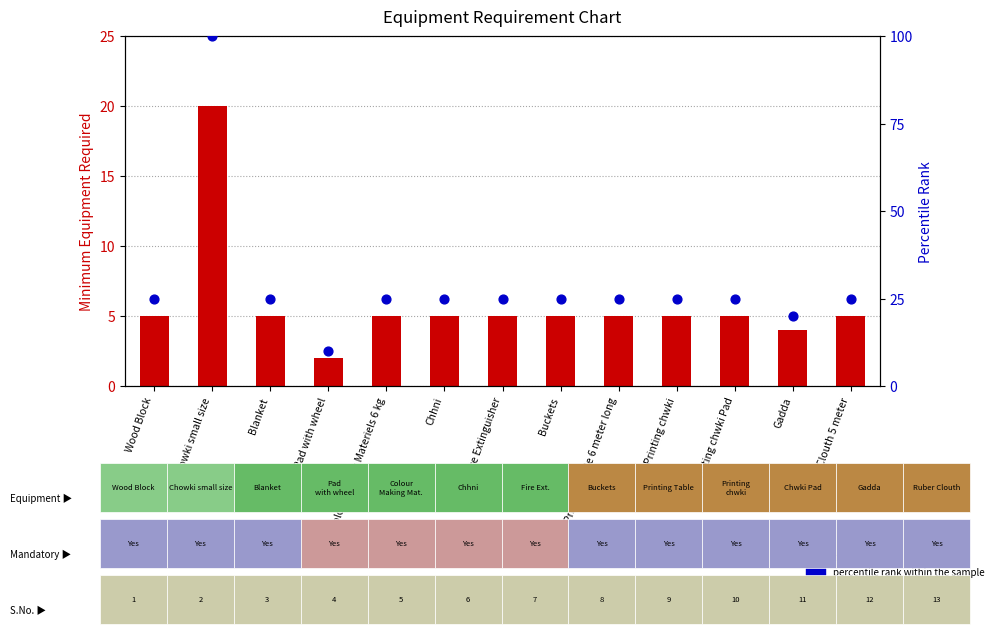

Which series reaches the minimum Y coordinate?

count